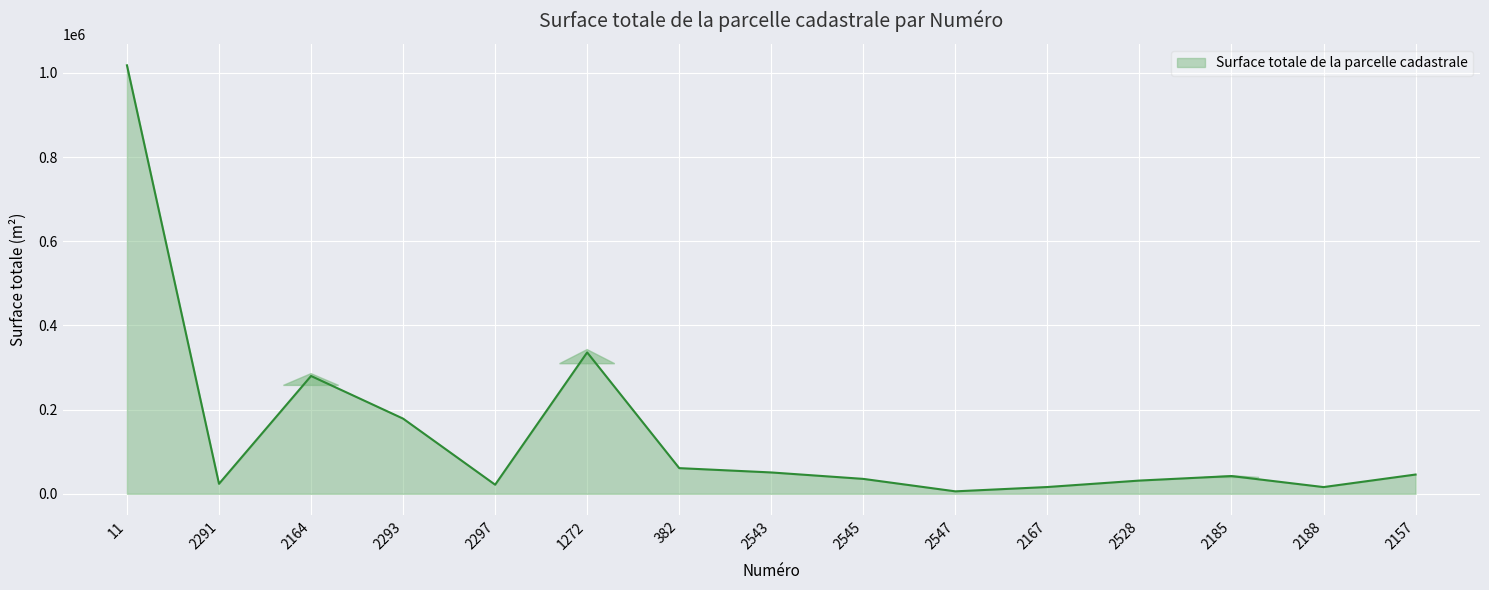

What is the difference between the maximum and minimum values?

1012094